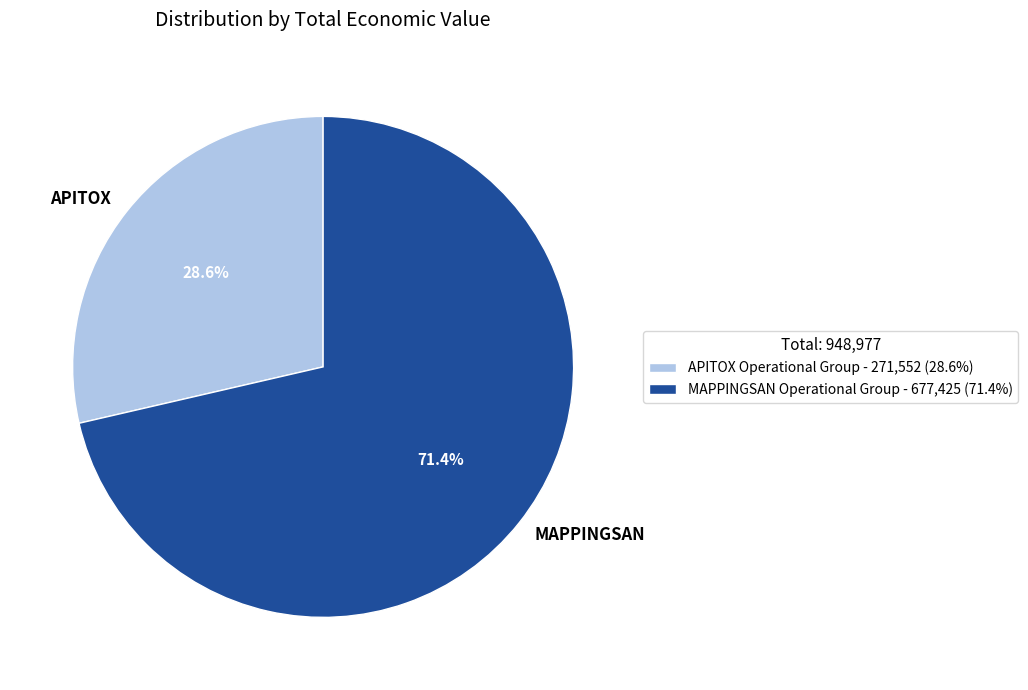

True or false: MAPPINGSAN Operational Group accounts for 71% of the total.

True